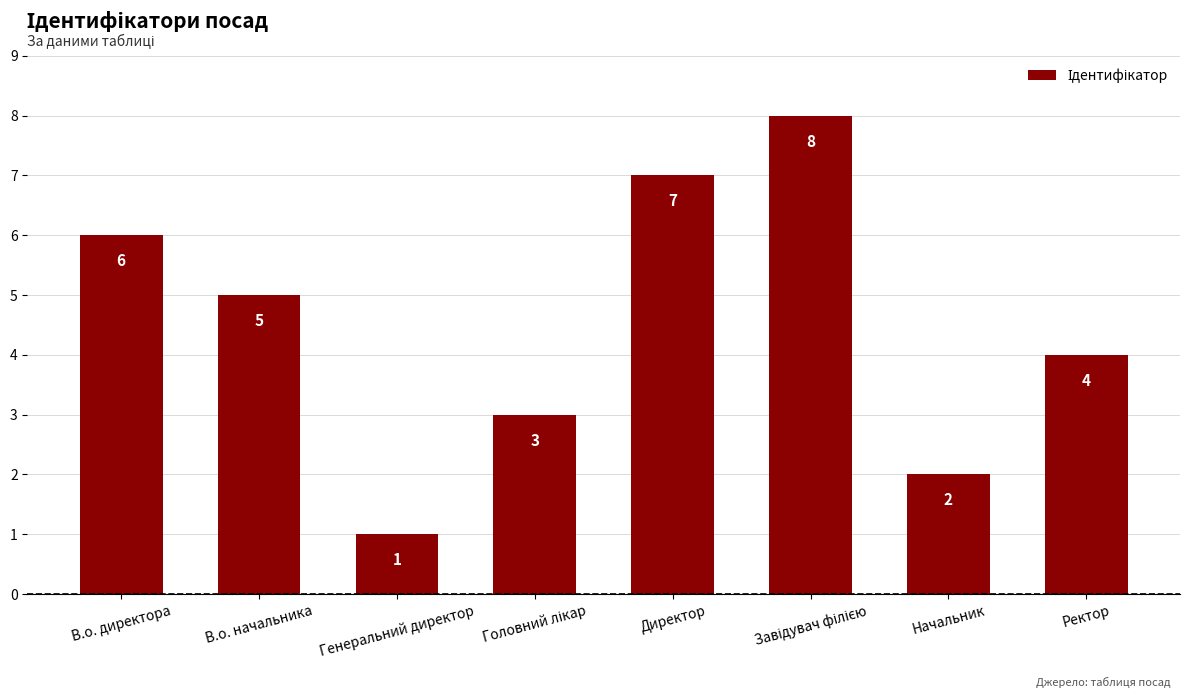

The chart shows a value of 6 at В.о. директора. True or false?

True